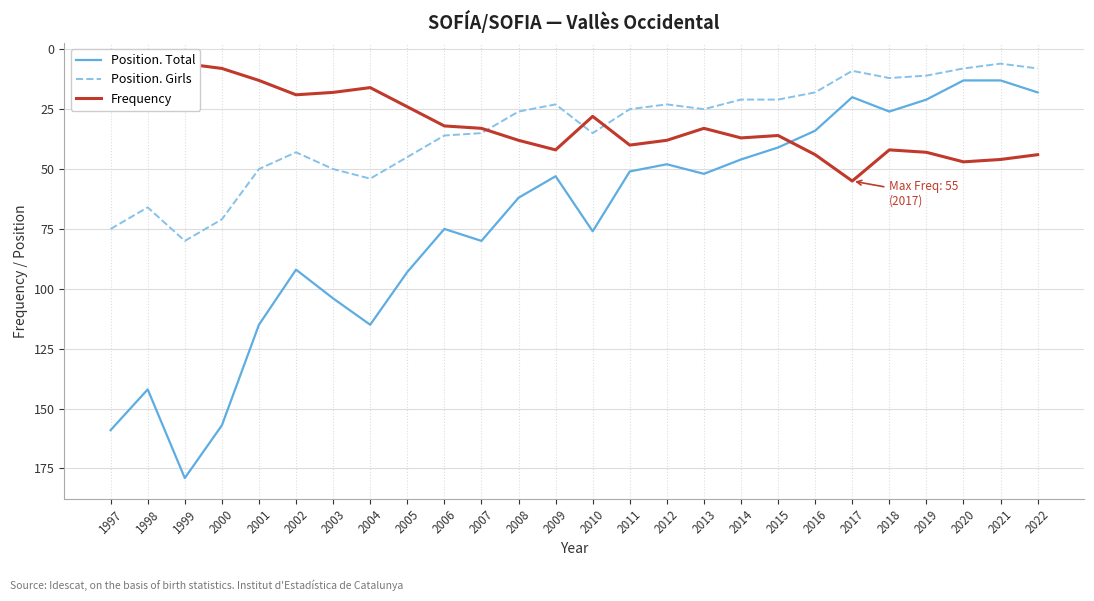

How many intersections are there between Frequency and Position. Girls?

3